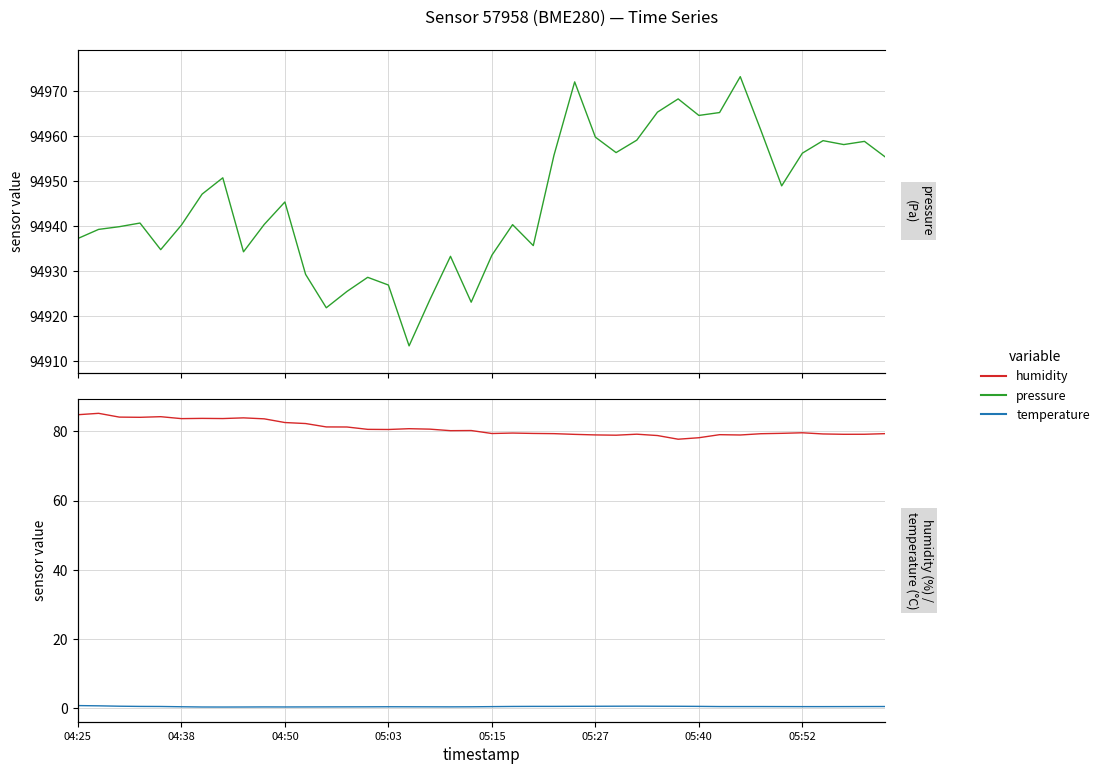

At which category is the sum across all series the highest?

32